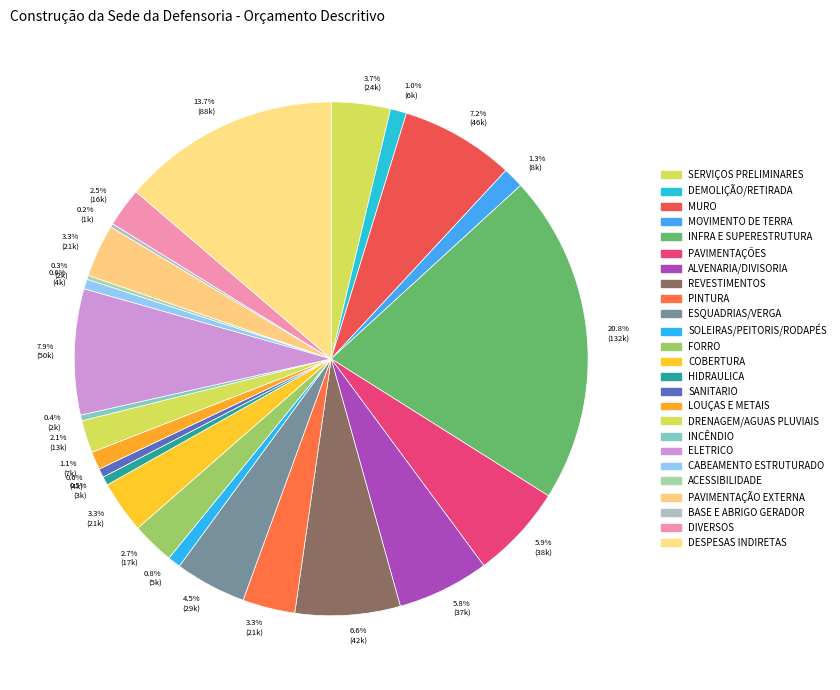

Rank the categories by value from highest to lowest.

INFRA E SUPERESTRUTURA, DESPESAS INDIRETAS, ELETRICO, MURO, REVESTIMENTOS, PAVIMENTAÇÕES, ALVENARIA/DIVISORIA, ESQUADRIAS/VERGA, SERVIÇOS PRELIMINARES, PAVIMENTAÇÃO EXTERNA, PINTURA, COBERTURA, FORRO, DIVERSOS, DRENAGEM/AGUAS PLUVIAIS, MOVIMENTO DE TERRA, LOUÇAS E METAIS, DEMOLIÇÃO/RETIRADA, SOLEIRAS/PEITORIS/RODAPÉS, CABEAMENTO ESTRUTURADO, SANITARIO, HIDRAULICA, INCÊNDIO, ACESSIBILIDADE, BASE E ABRIGO GERADOR